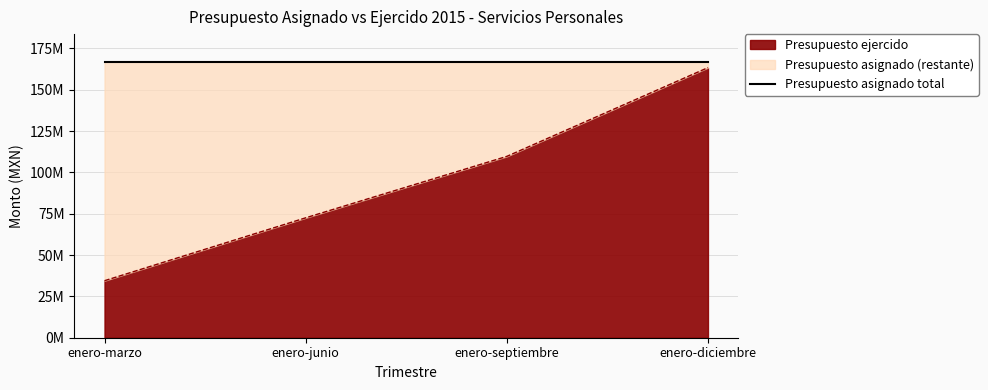

True or false: the data shows 146909832.0 at enero-septiembre.

False